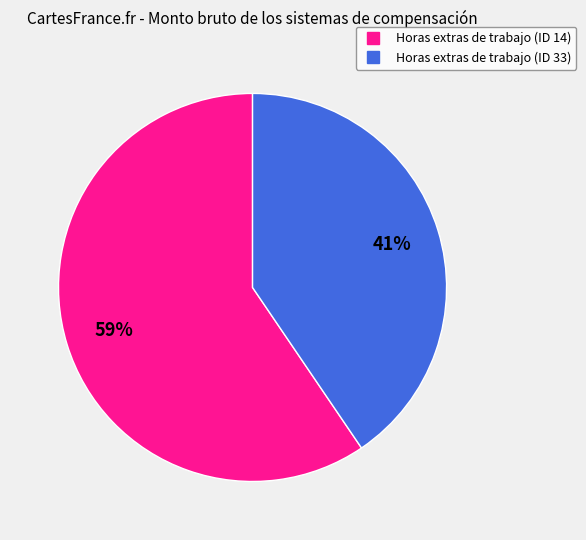

Do Horas extras de trabajo (ID 14) and Horas extras de trabajo (ID 33) together represent more than half of the pie?

Yes